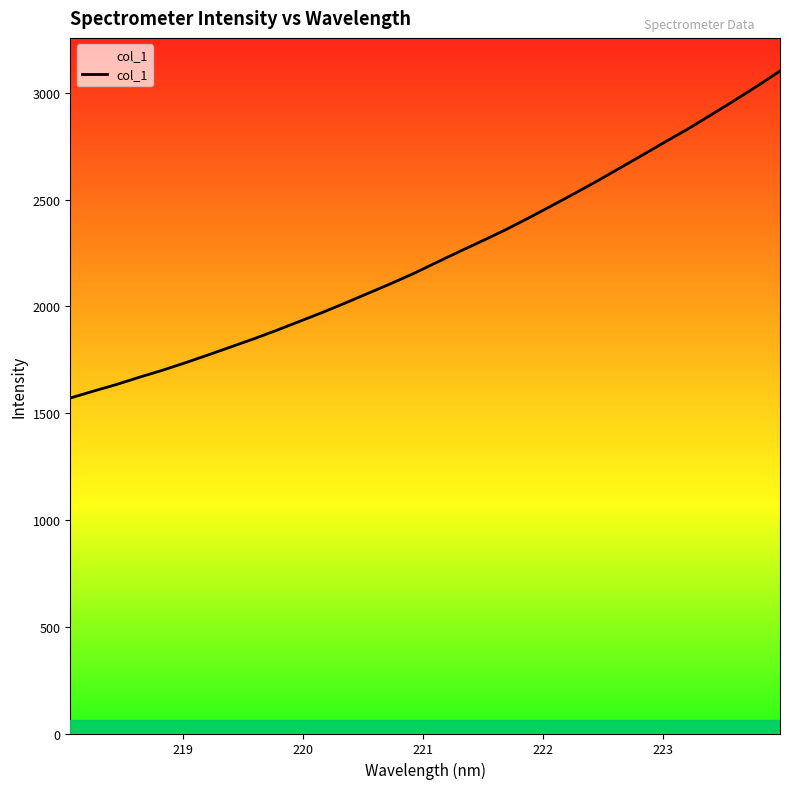

What is the smallest value displayed?

1570.6